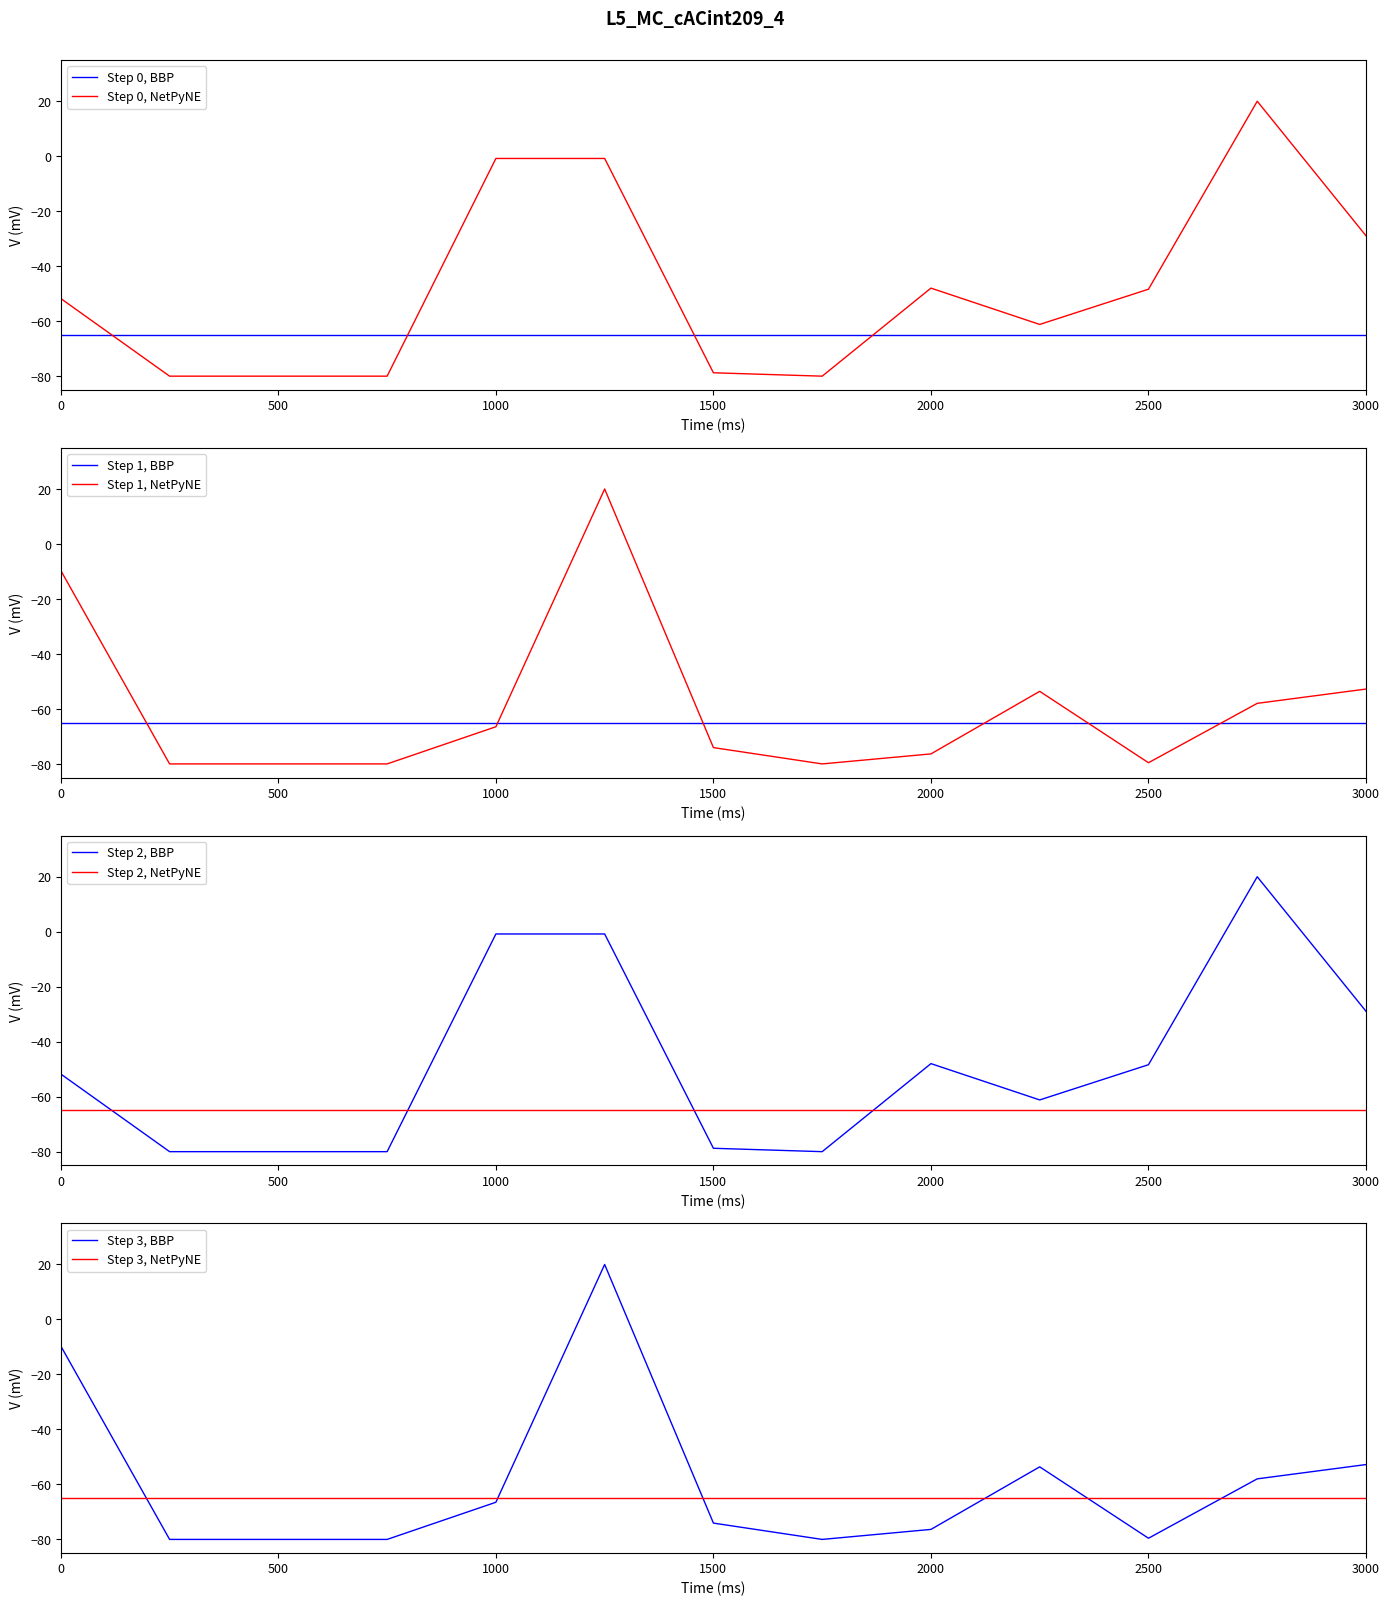

What is the difference between the second highest and minimum values in the Hmotnost_celkova series?

70.3